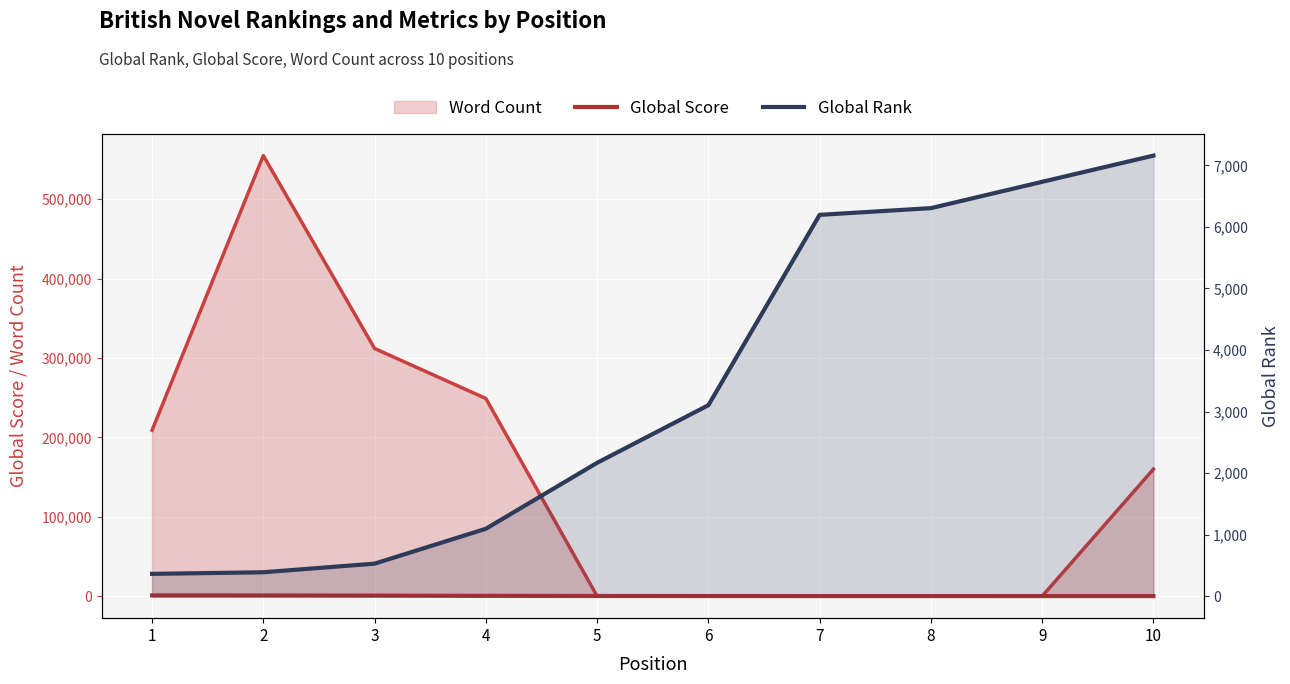

What is the value of the Global Score point at the 7th from the left?

63